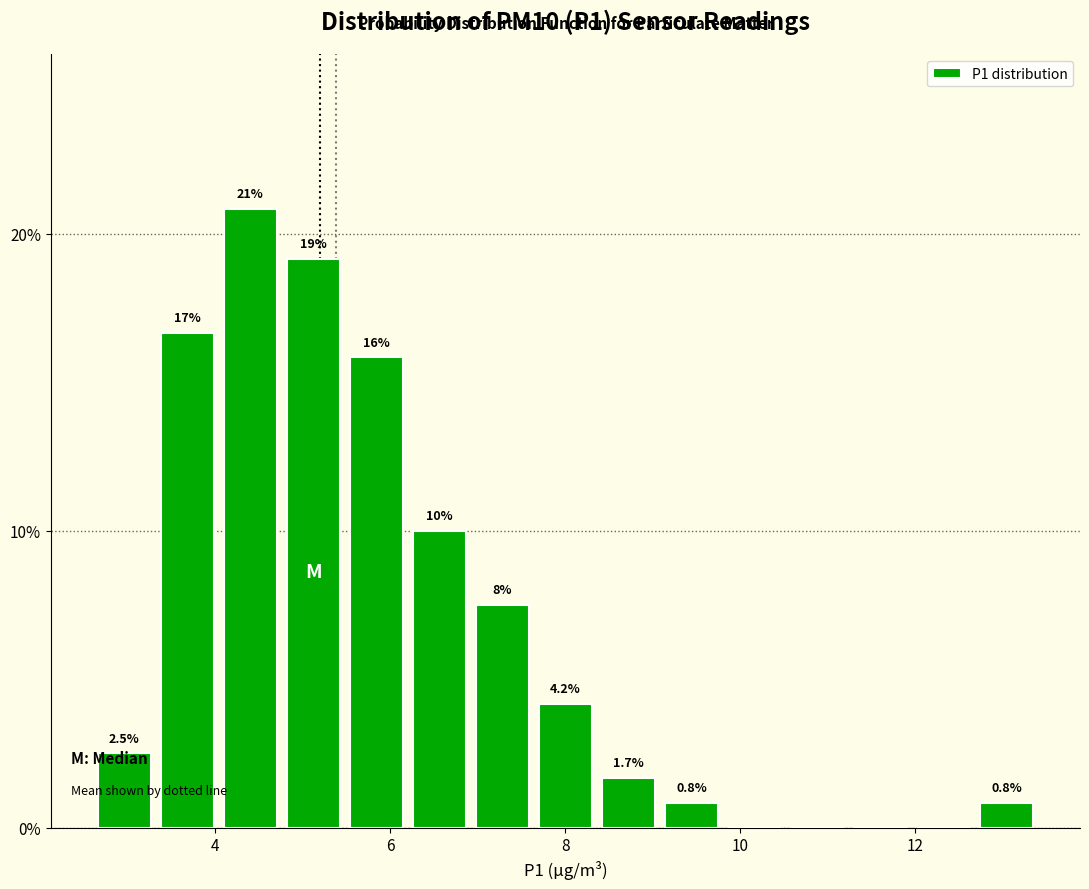

Read against the x-axis, roughly where is the centre of the tallest bar?

4.4